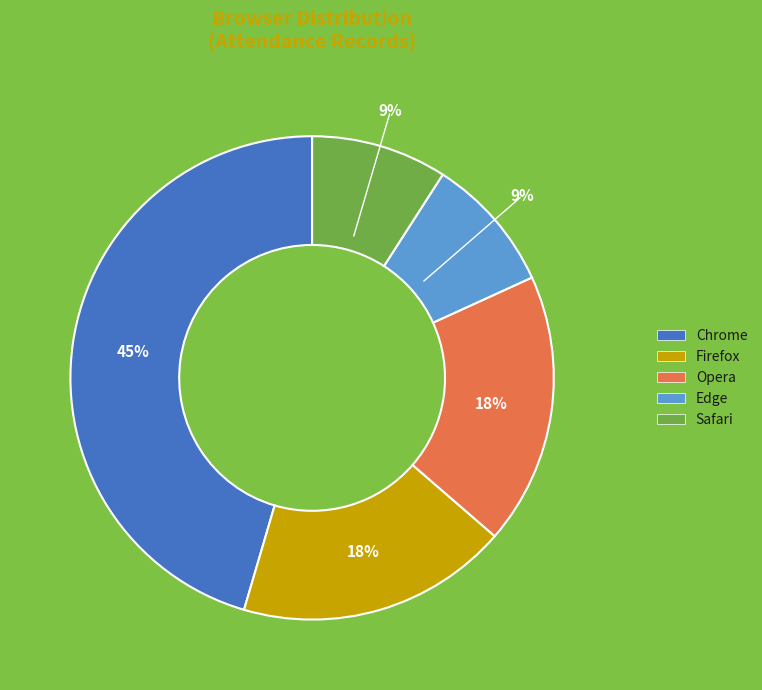

Count the number of slices in the pie.

5